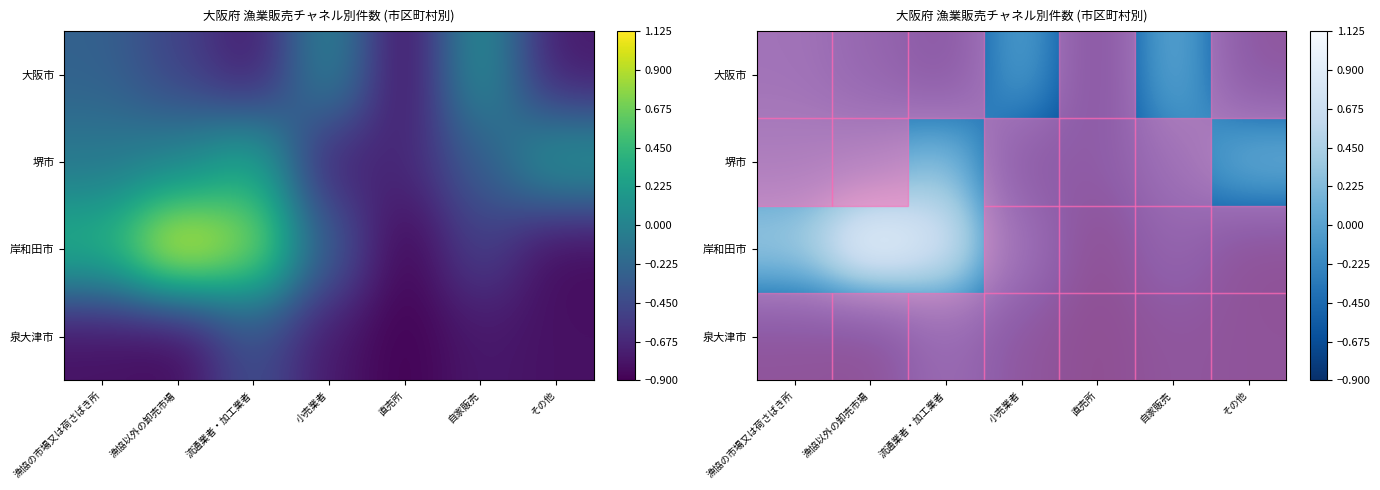

At how many categories does at least one series exceed 0?

6